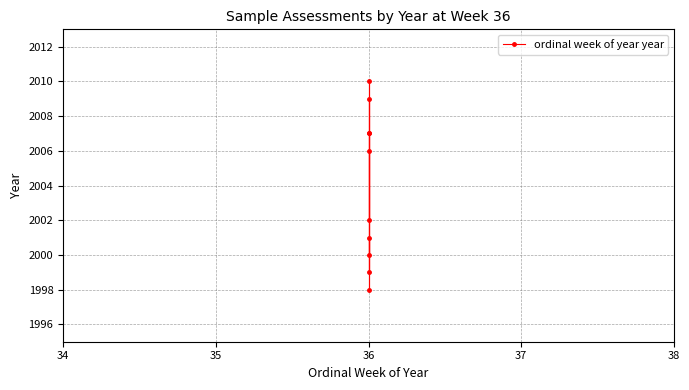

What is the value of the 4th point from the left?

2001